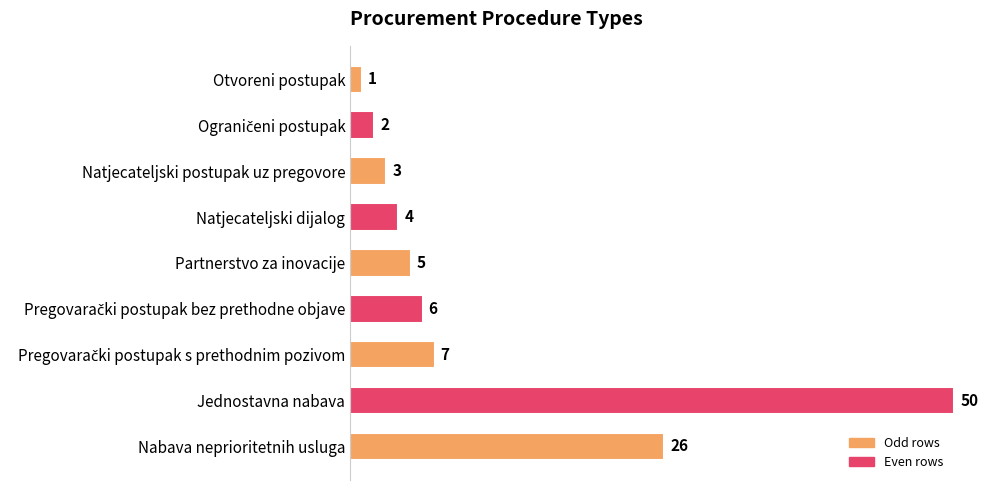

What is the sum of the values at Natjecateljski postupak uz pregovore and Partnerstvo za inovacije?

8